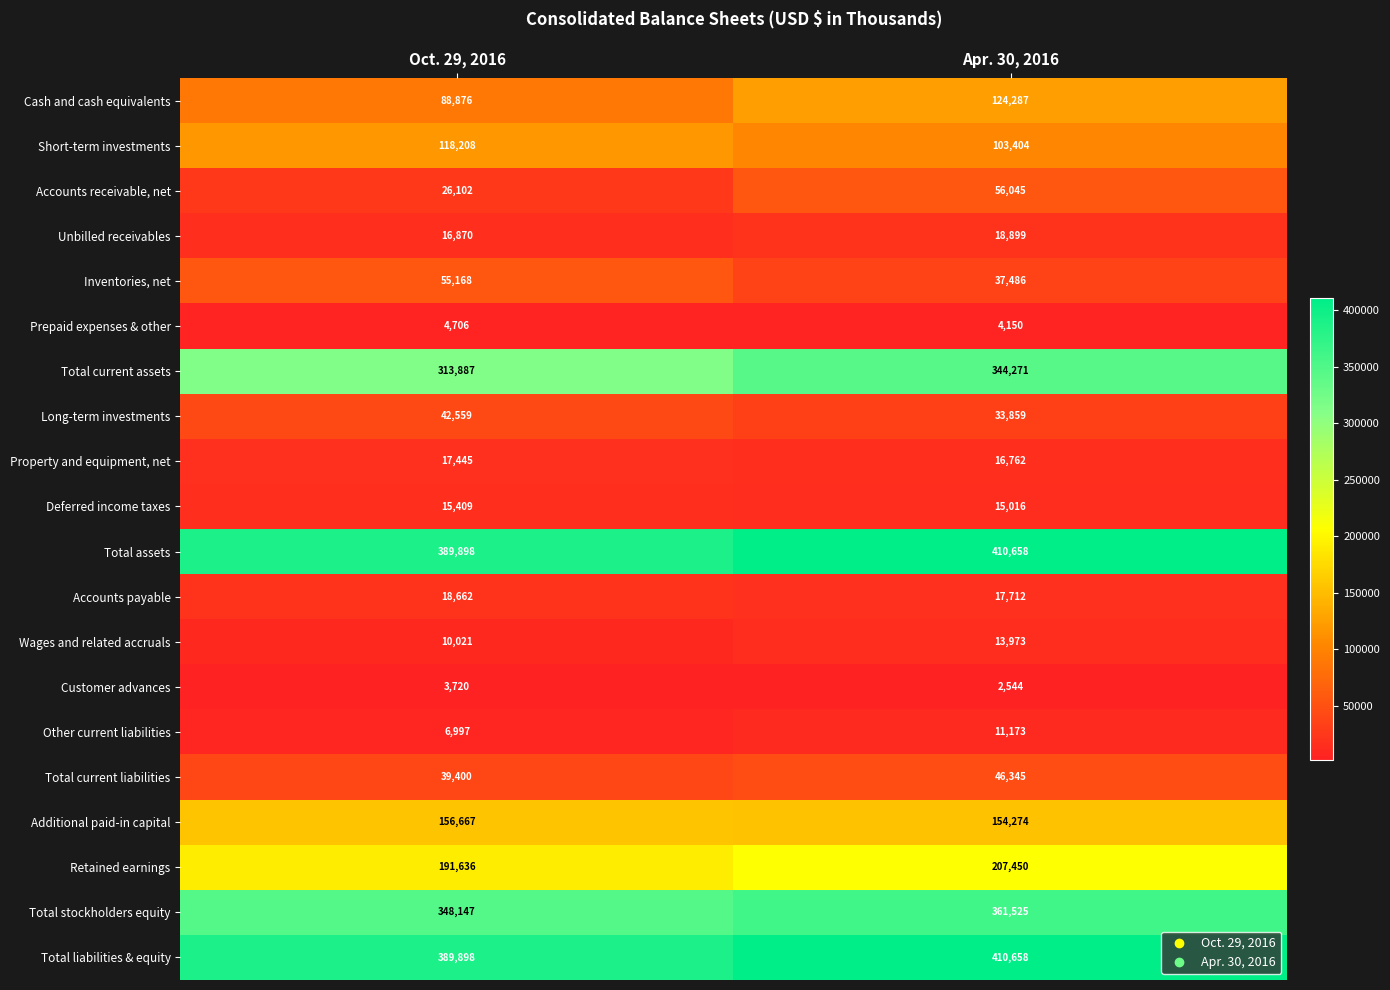

Is it true that Total current assets equals 180219 at Oct. 29, 2016?

False